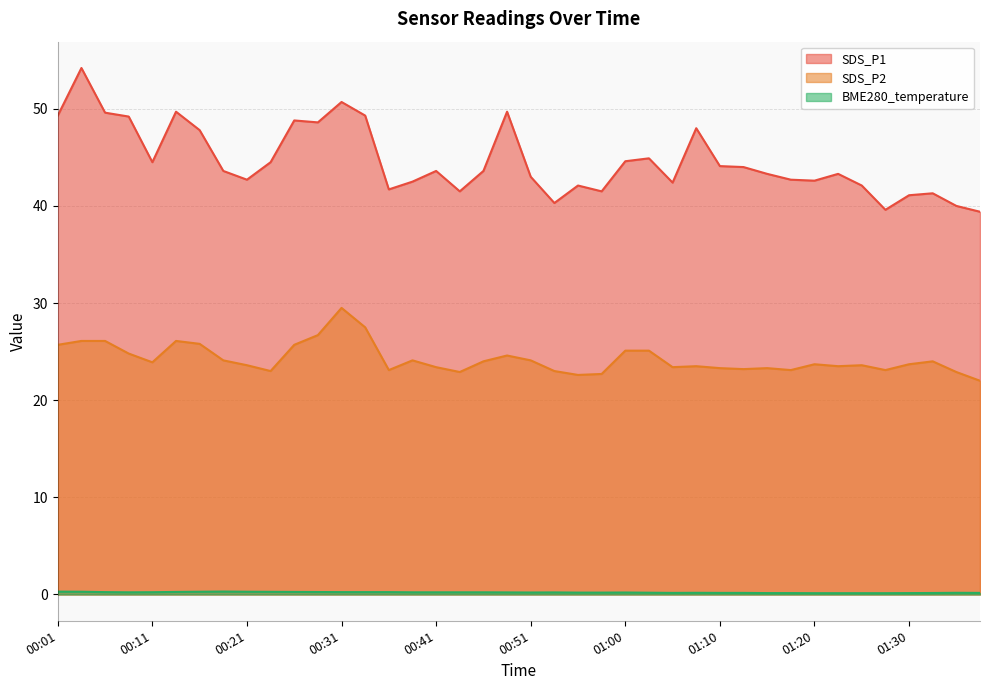

Rank the series at 00:13 from lowest to highest value.

BME280_temperature, SDS_P2, SDS_P1